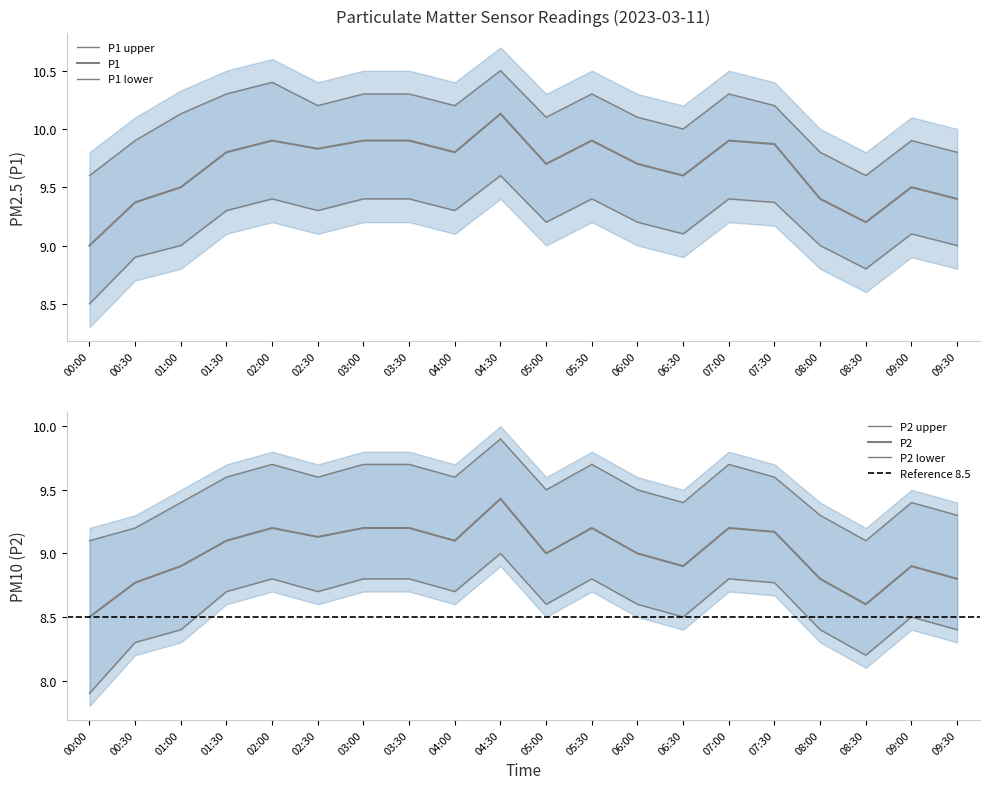

What is the label of the 12th point from the right?

04:00